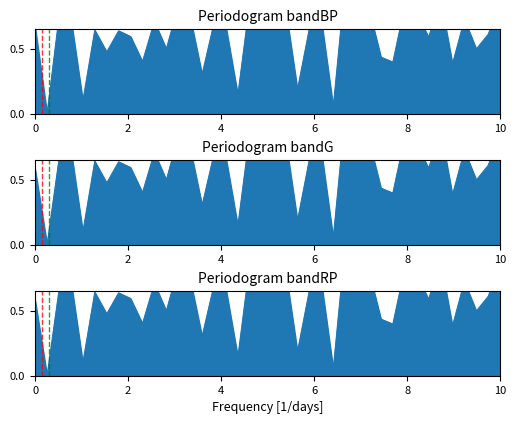

At how many categories does at least one series exceed 0?

39